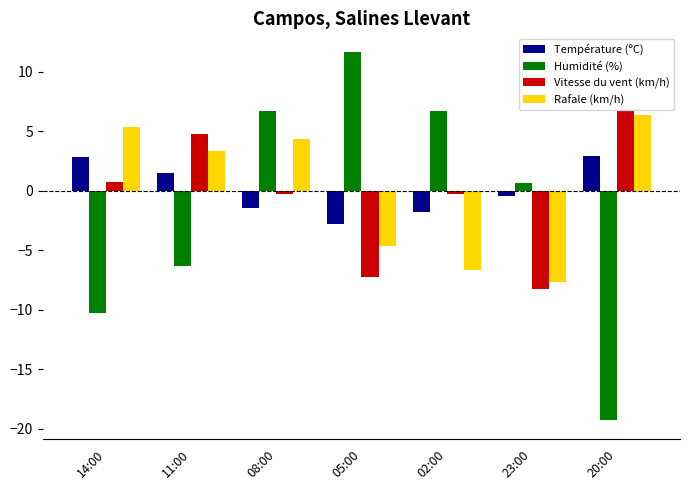

List the labels in order of Rafale (km/h) value, smallest first.

23:00, 02:00, 05:00, 11:00, 08:00, 14:00, 20:00